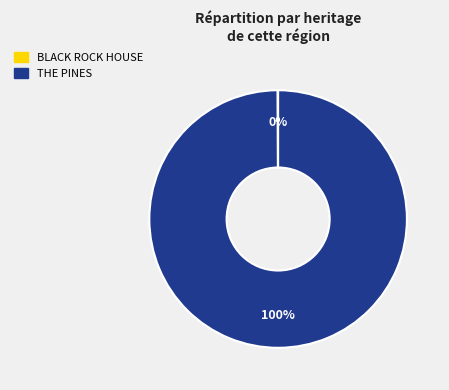

Is it true that THE PINES is 91% of the pie?

False